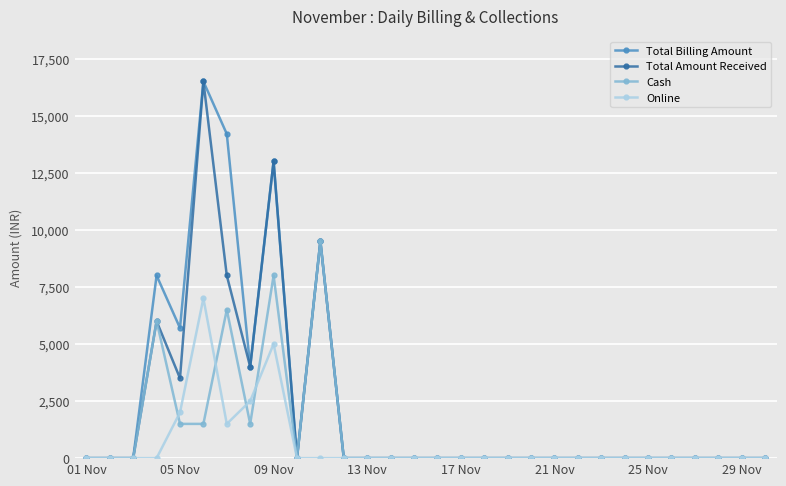

List the series in order of their overall mean, lowest first.

Online, Cash, Total Amount Received, Total Billing Amount